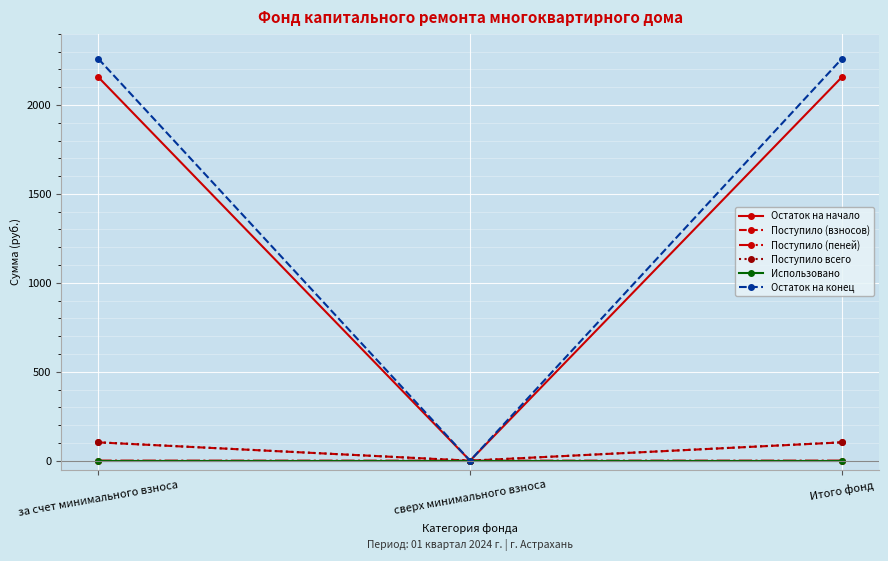

Is the value of Поступило всего at сверх минимального взноса greater than the value of Остаток на конец at за счет минимального взноса?

No